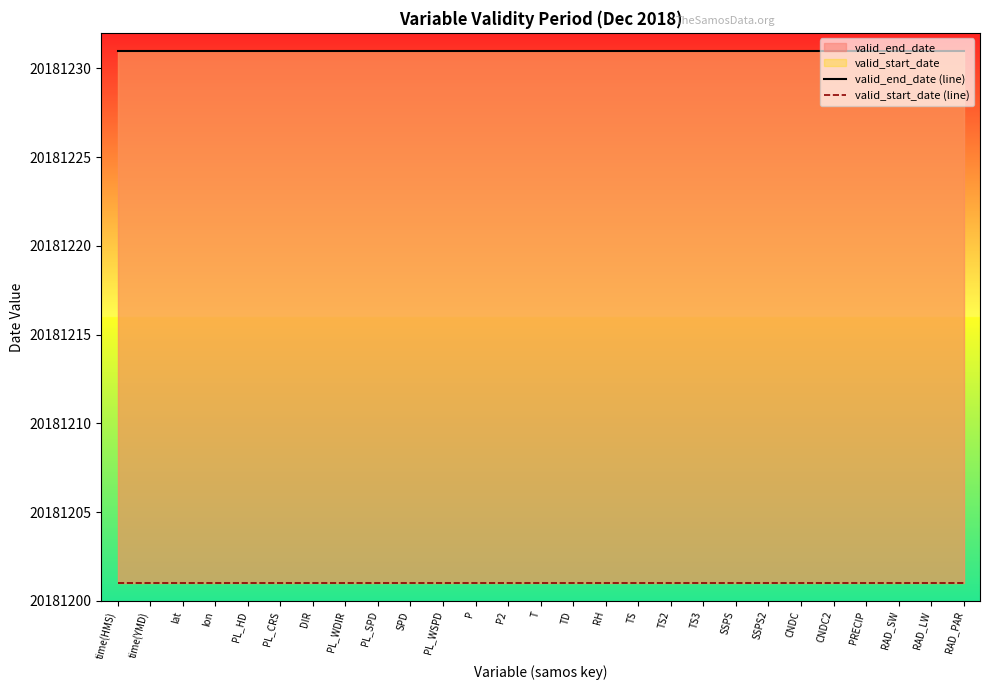

True or false: valid_start_date (line) and valid_end_date (line) cross at least once.

False